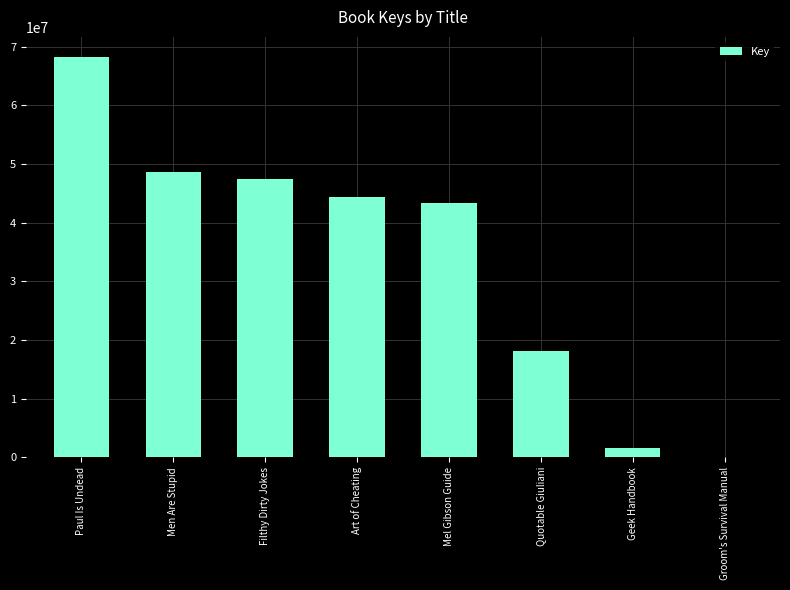

What is the change in value from Men Are Stupid to Geek Handbook?

-47051141